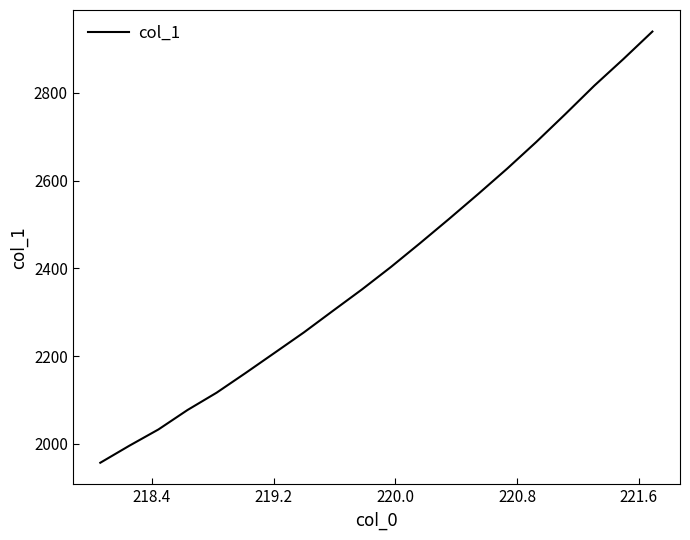

What is the minimum value shown in the chart?

1956.7